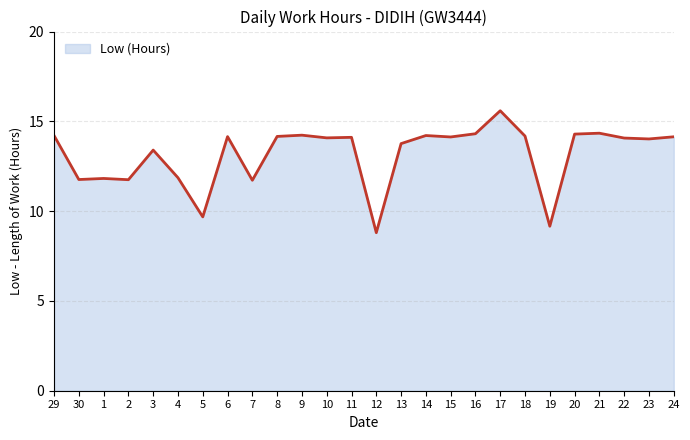

Where does the data first go above 14?

29